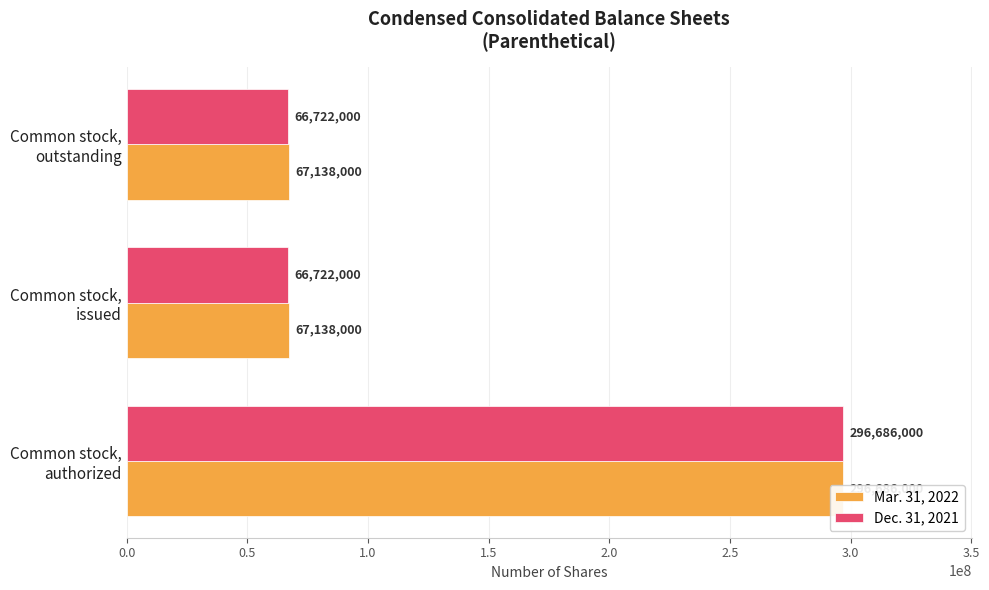

Which series has the widest spread of values?

Dec. 31, 2021